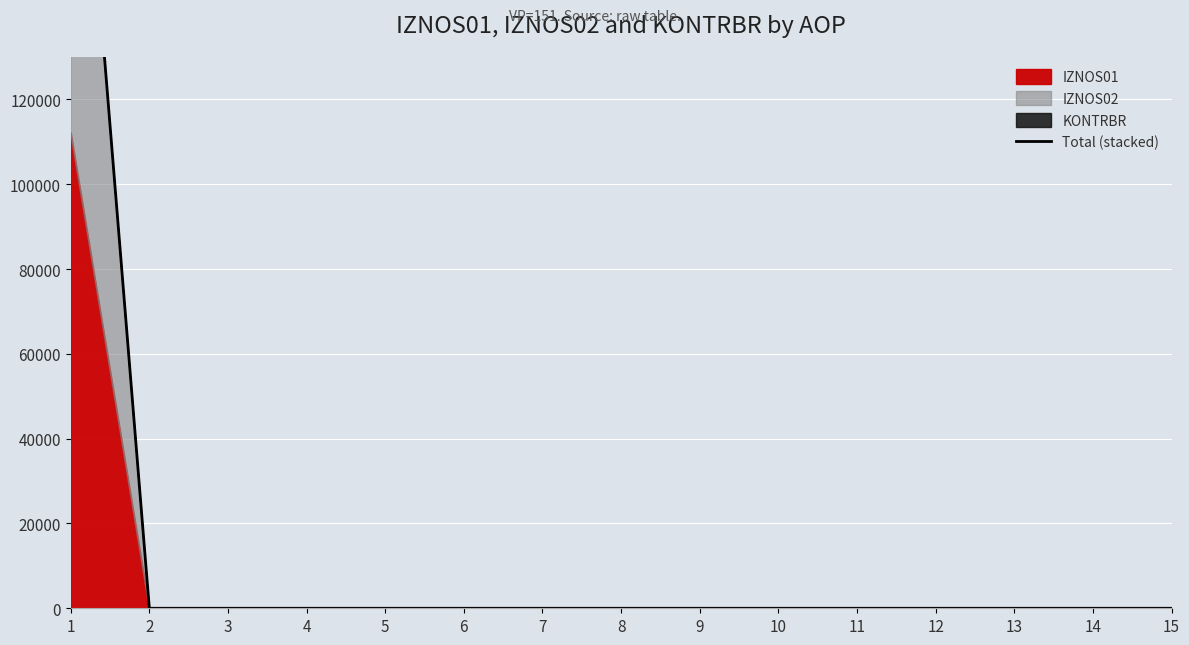

Rank the categories by value from lowest to highest.

2, 3, 4, 5, 6, 7, 8, 9, 10, 11, 12, 13, 14, 15, 1